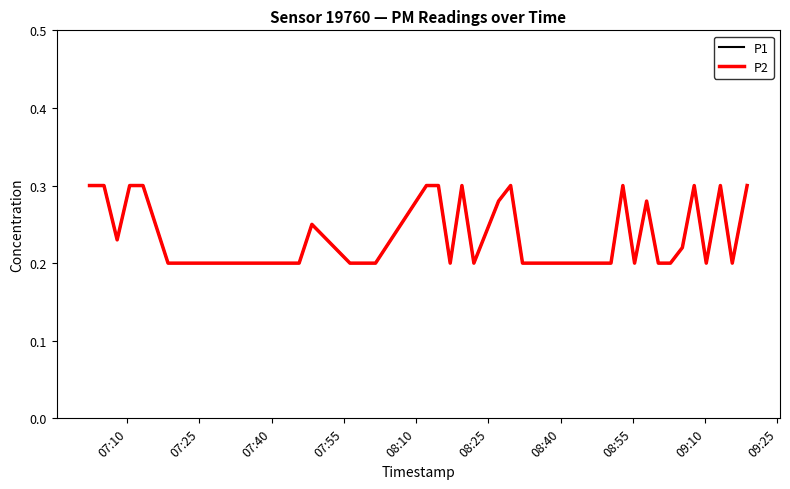

Reading left to right, what are all the values shown in this chart?

P1: 0.3	0.3	0.2	0.3	0.3	0.2	0.2	0.2	0.2	0.2	0.2	0.2	0.2	0.2	0.2	0.2	0.2	0.3	0.3	0.2	0.3	0.2	0.3	0.3	0.2	0.2	0.2	0.2	0.2	0.3	0.2	0.3	0.2	0.2	0.2	0.3	0.2	0.3	0.2	0.3
P2: 0.3	0.3	0.2	0.3	0.3	0.2	0.2	0.2	0.2	0.2	0.2	0.2	0.2	0.2	0.2	0.2	0.2	0.3	0.3	0.2	0.3	0.2	0.3	0.3	0.2	0.2	0.2	0.2	0.2	0.3	0.2	0.3	0.2	0.2	0.2	0.3	0.2	0.3	0.2	0.3